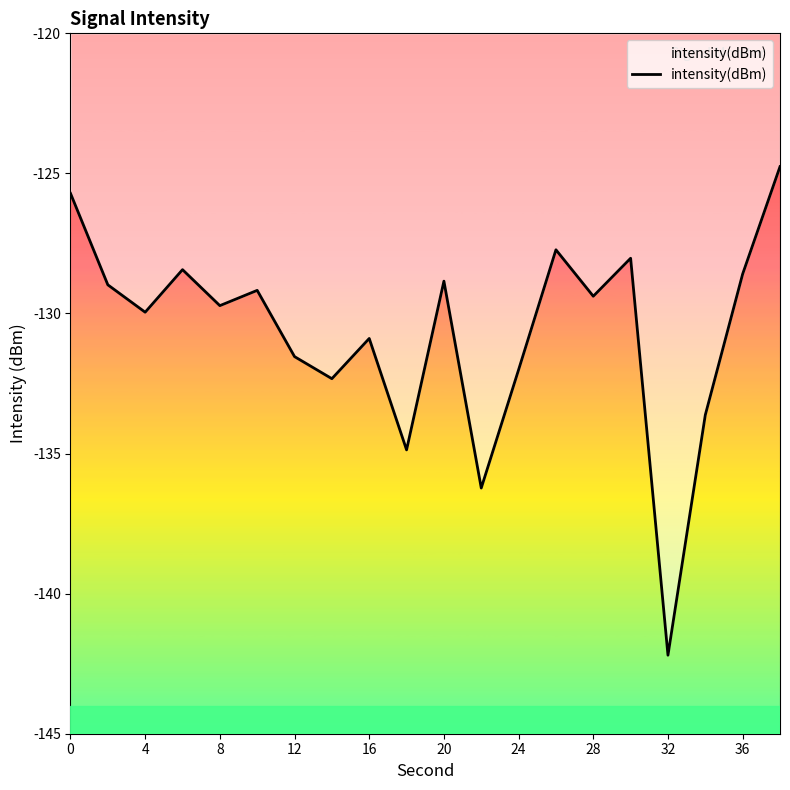

Where is the first local maximum?

8